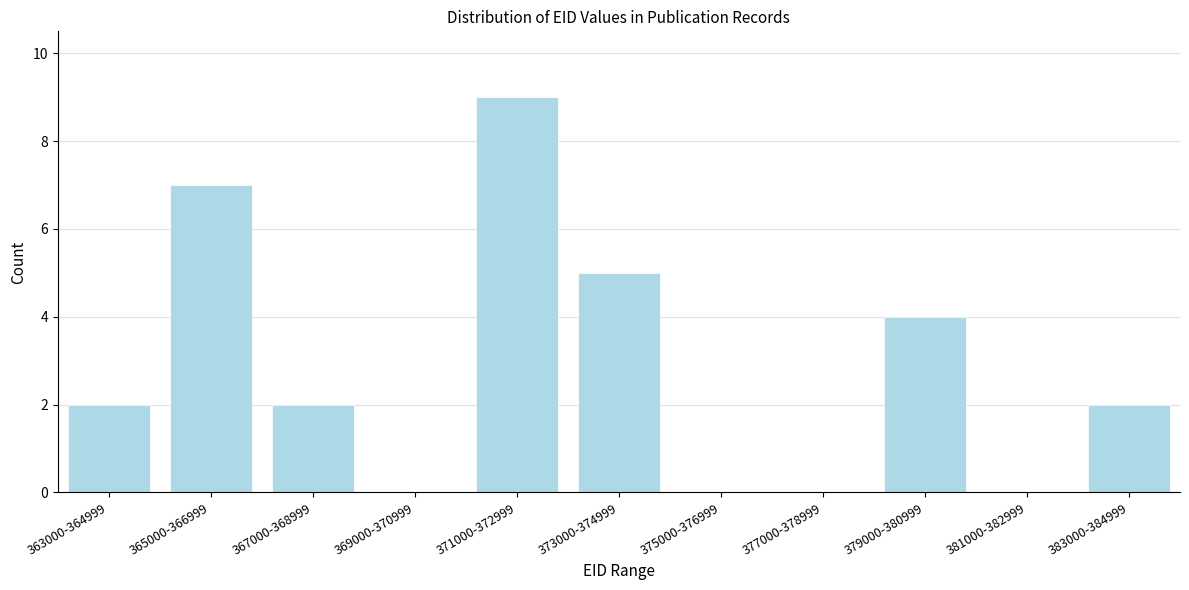

Reading right to left, transcribe all the data shown in this chart.

383000-384999=2	381000-382999=0	379000-380999=4	377000-378999=0	375000-376999=0	373000-374999=5	371000-372999=9	369000-370999=0	367000-368999=2	365000-366999=7	363000-364999=2